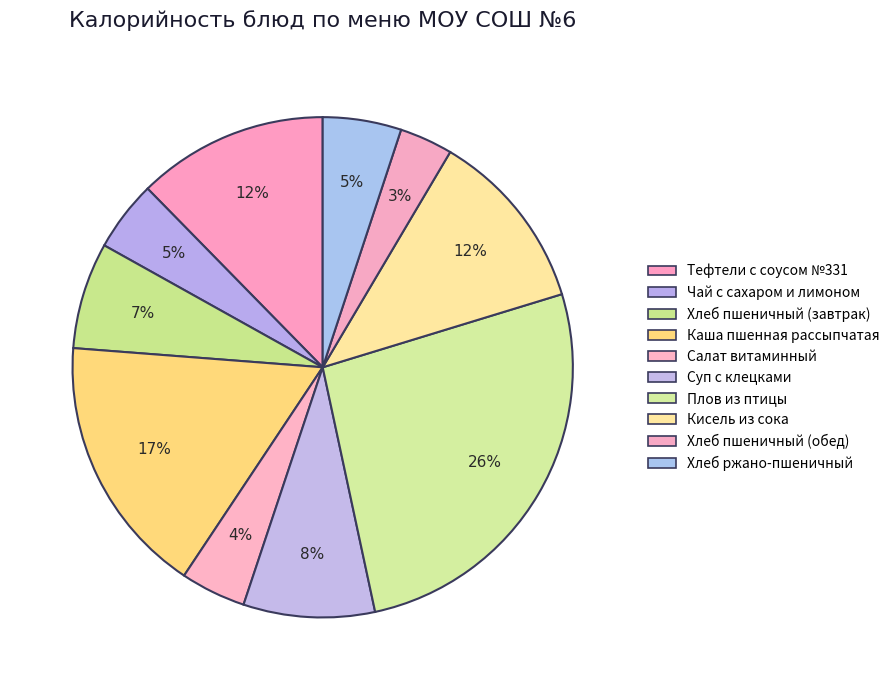

How many slices are in this pie chart?

10